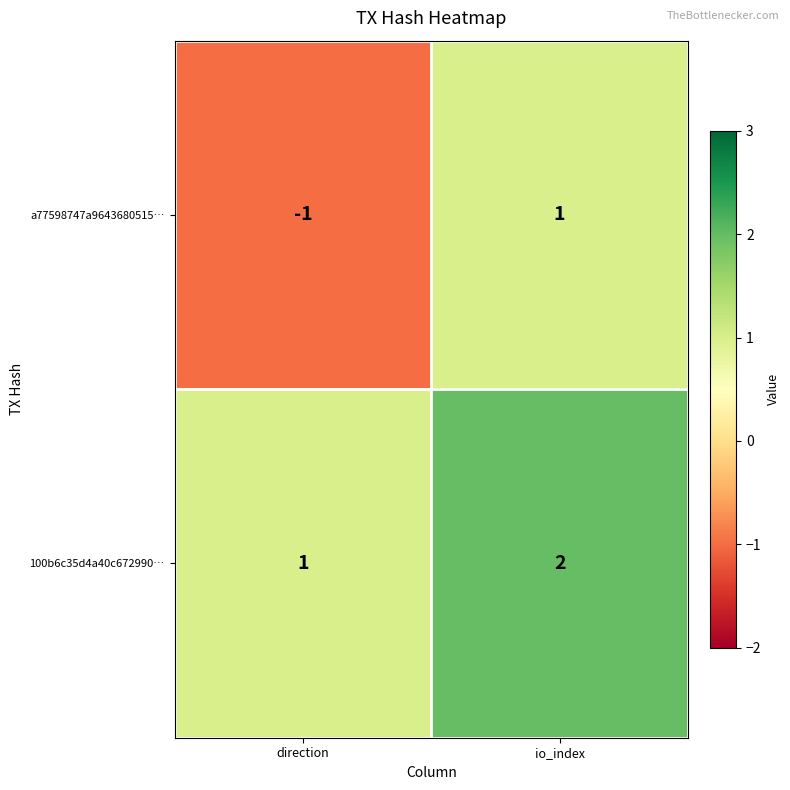

At which category is the sum across all series the highest?

io_index